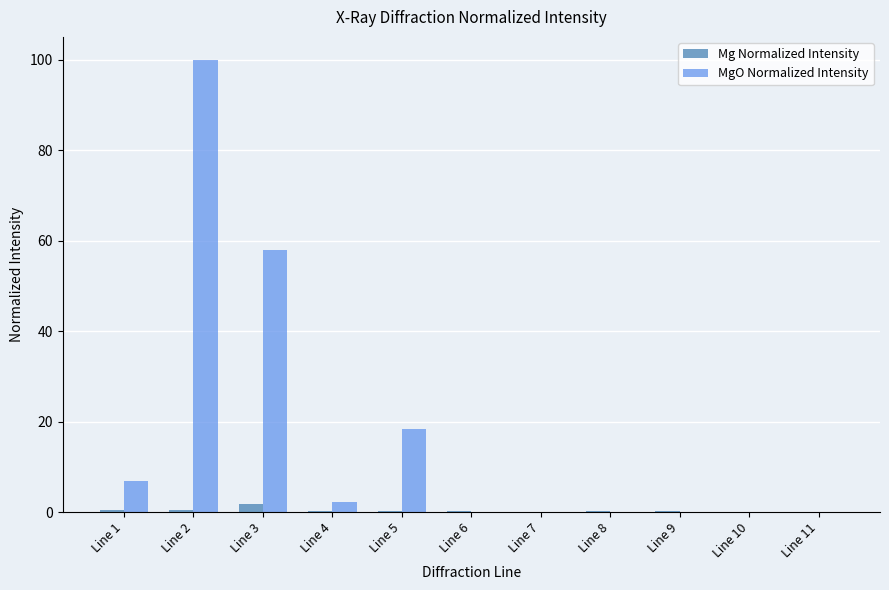

The MgO Normalized Intensity series shows 2.2 at Line 4. True or false?

True